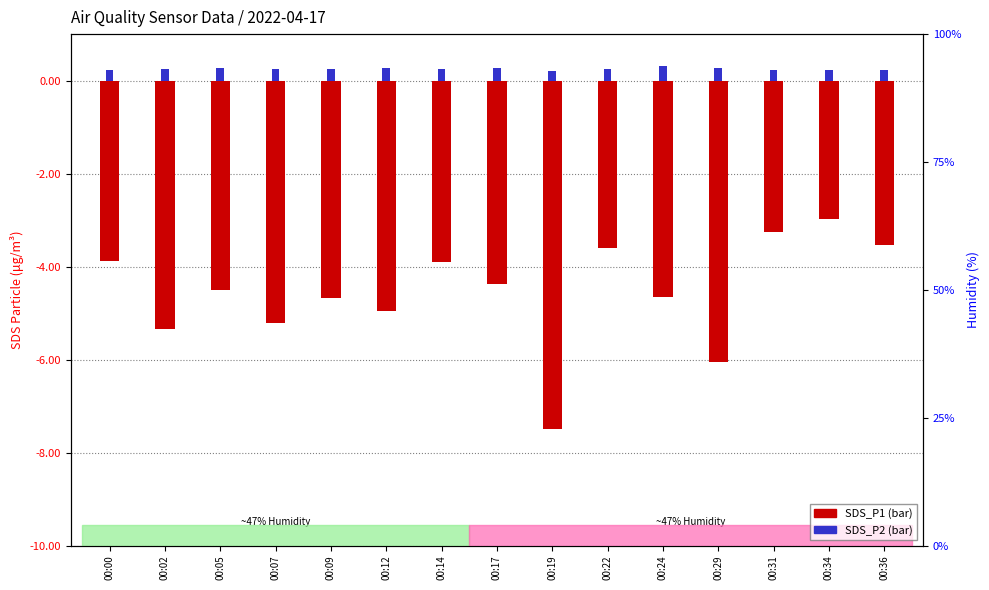

List the series in order of their peak value, lowest first.

SDS_P1 (log10 ratio style), SDS_P2 (percentile rank style)